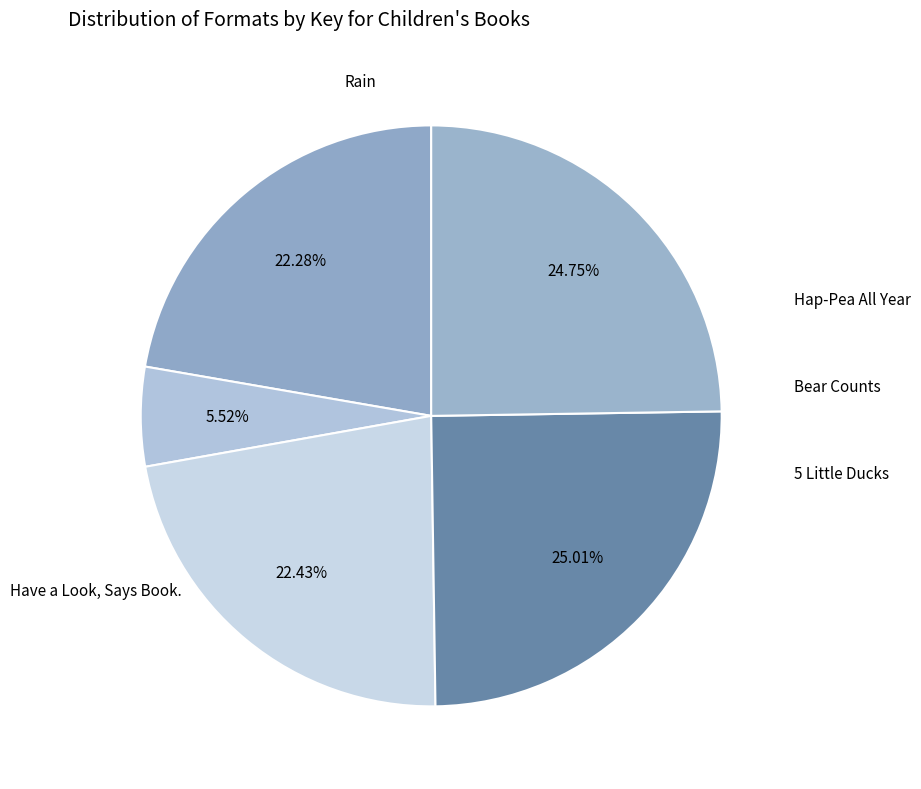

How many segments does this pie chart have?

5